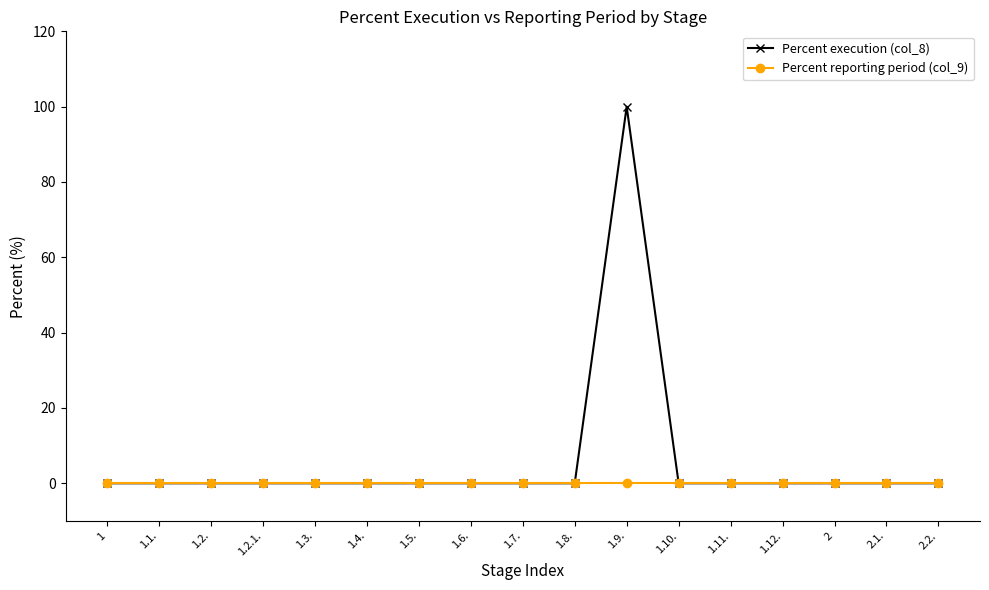

Which series has the largest total across all categories?

Percent execution (col_8)